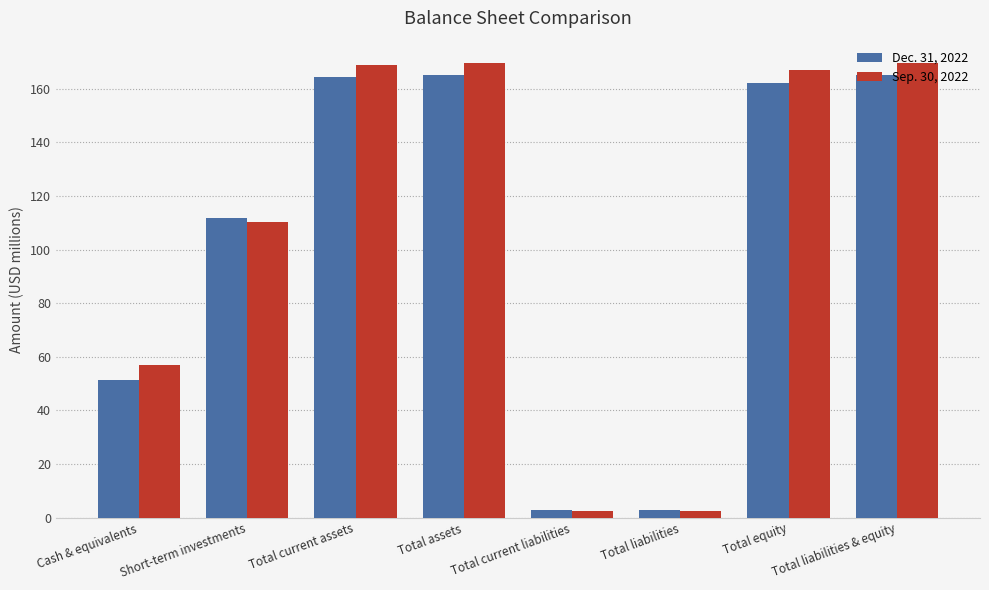

What is the minimum value for Dec. 31, 2022?

2.9